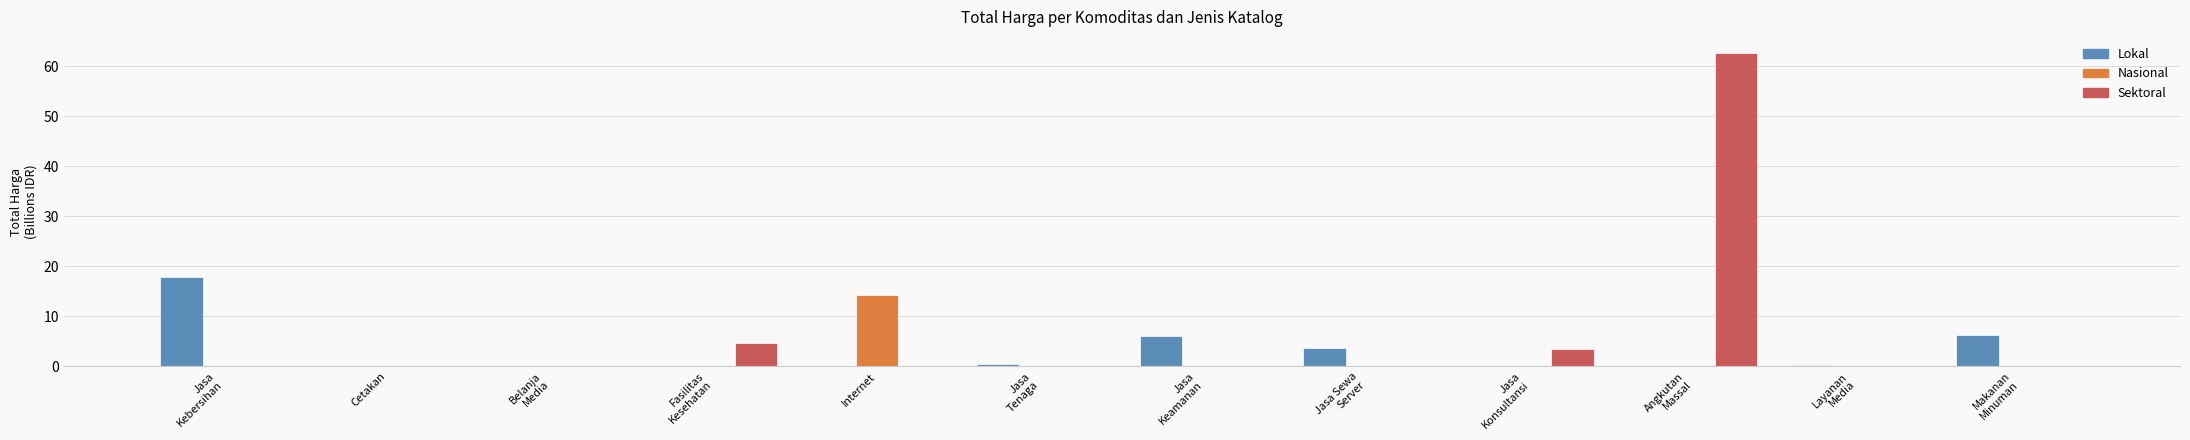

Which series has the largest range (max minus min)?

Sektoral